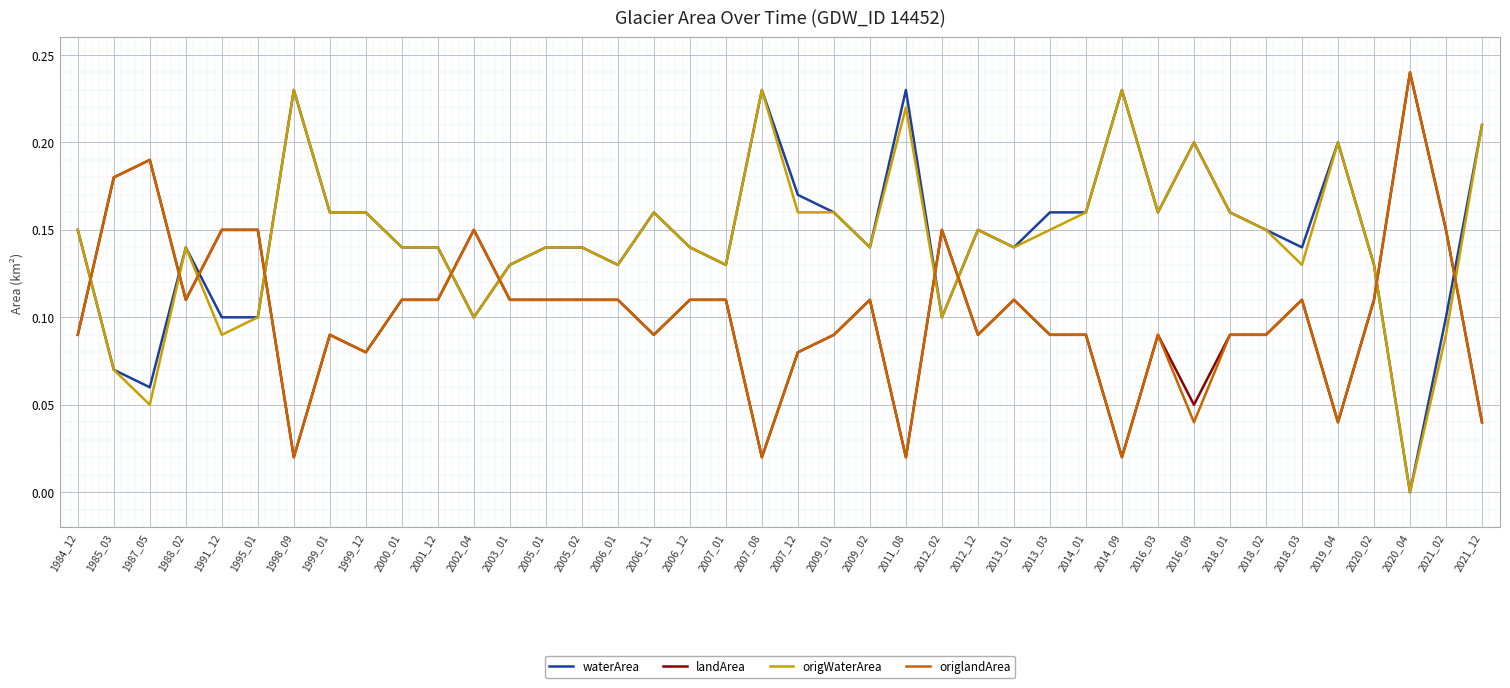

What are all the series names shown in the legend?

waterArea, landArea, origWaterArea, origlandArea